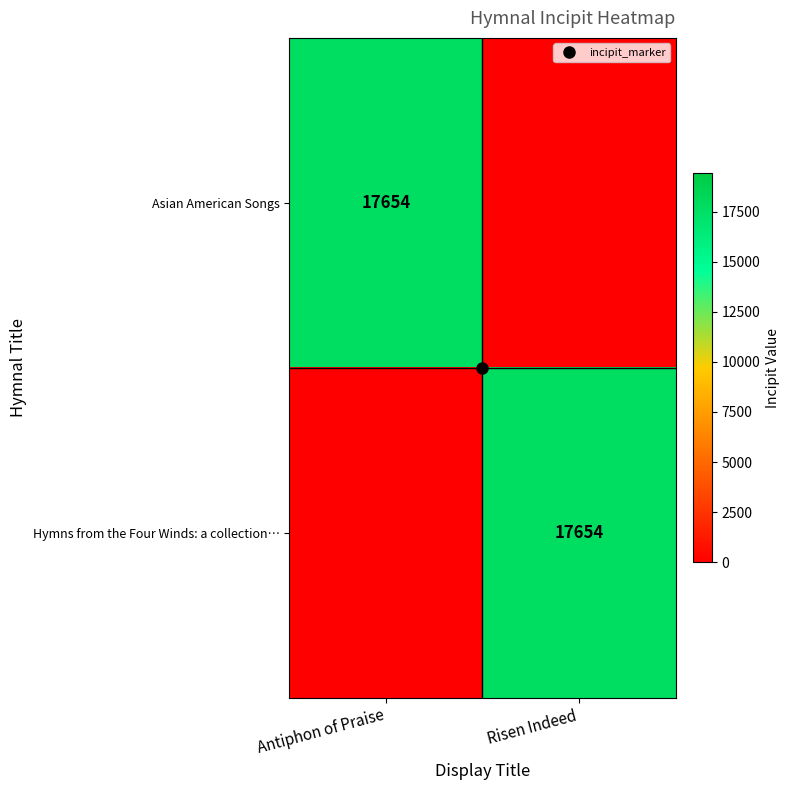

Which category has the lowest value across all series?

Risen Indeed